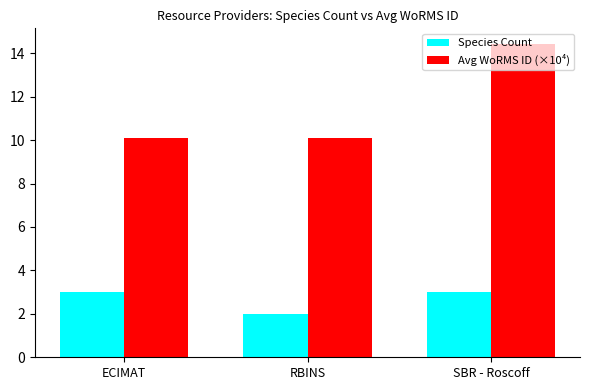

Which series has the largest range (max minus min)?

Avg WoRMS ID (×10⁴)